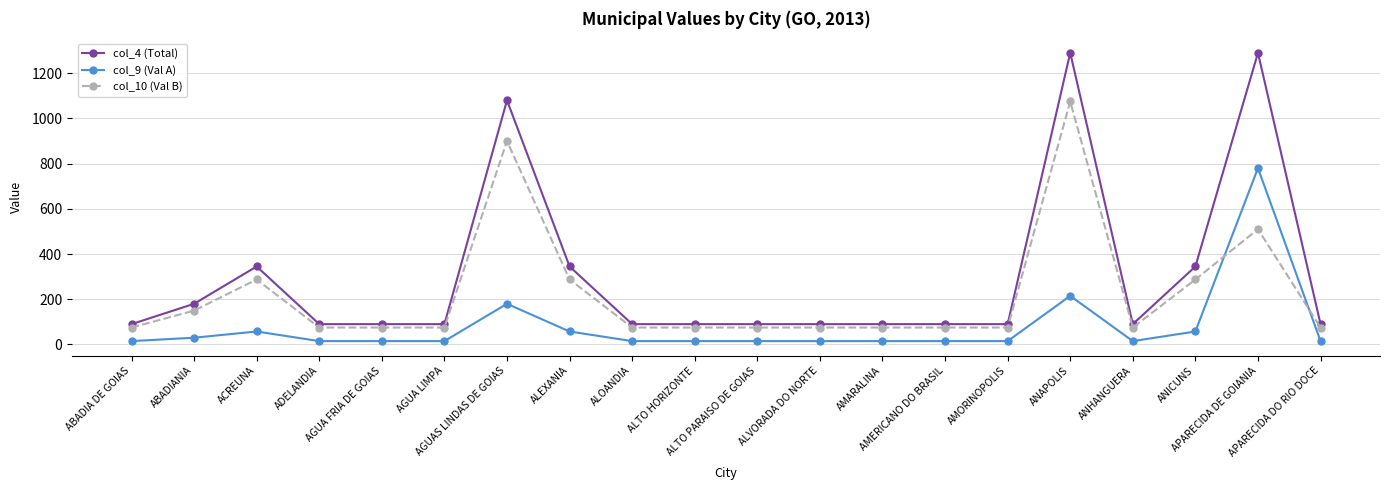

Is this an area chart (filled region under the line)?

No